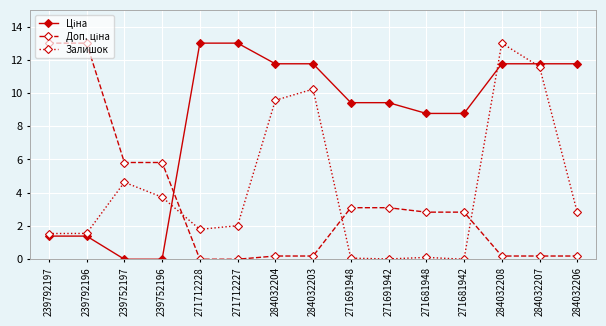

What is the label of the 8th point from the left?

284032203